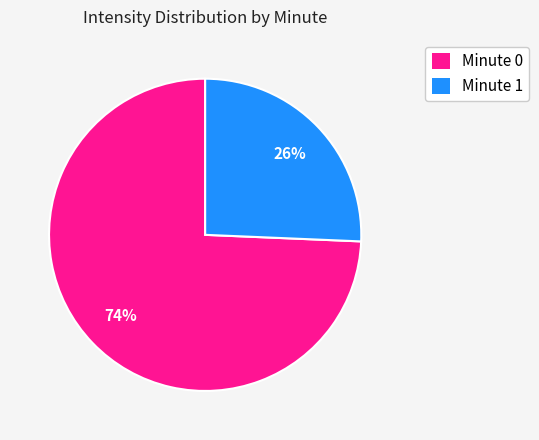

To the nearest percent, what is the average slice percentage?

50%